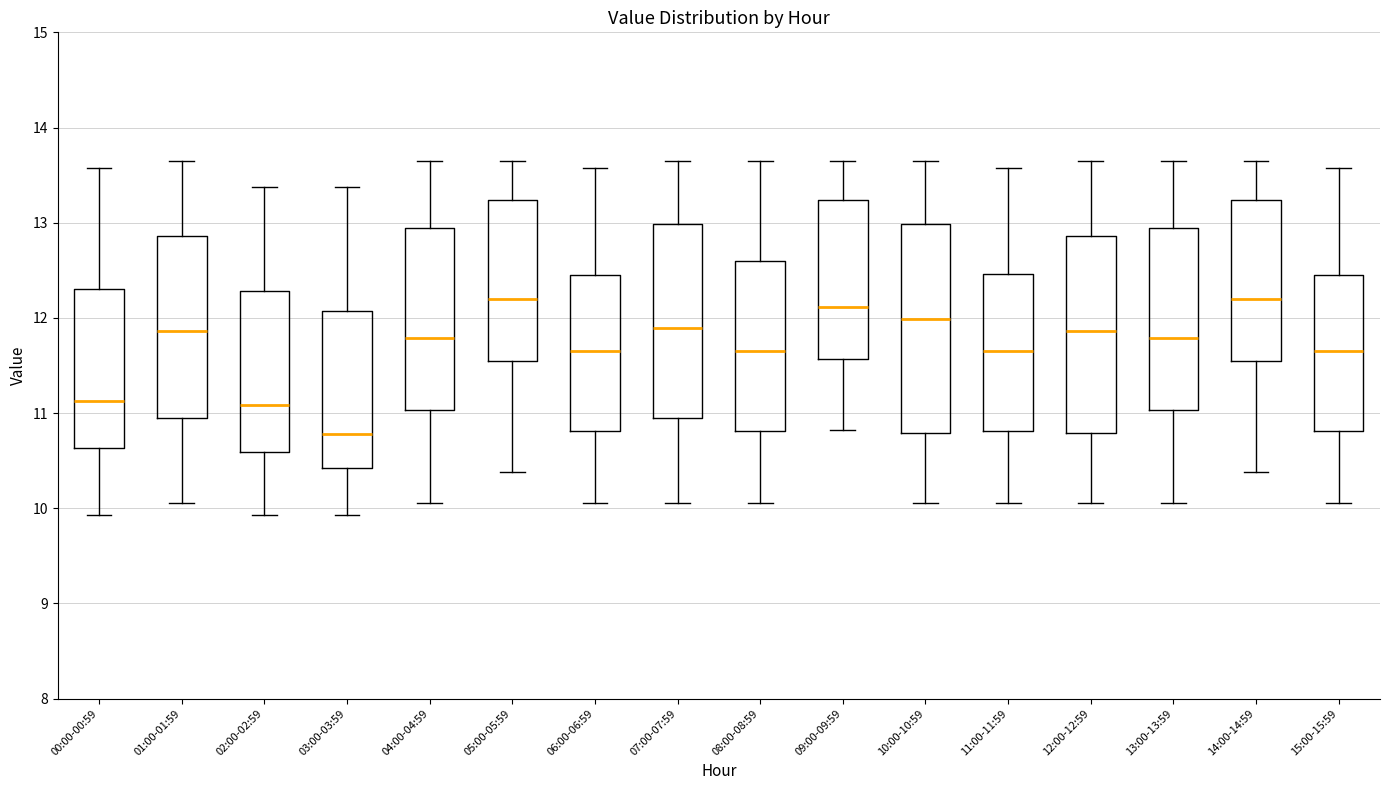

Reading left to right, read every box against the y-axis: the position of its median line, the range the box covers, and the ends of its whiskers. The values are not printed on the chart, so give them approximately, as read against the axis.

00:00-00:59: median 11.1, box 10.6 to 12.3, whiskers 9.9 to 13.6
01:00-01:59: median 11.9, box 11.0 to 12.9, whiskers 10.1 to 13.7
02:00-02:59: median 11.1, box 10.6 to 12.3, whiskers 9.9 to 13.4
03:00-03:59: median 10.8, box 10.4 to 12.1, whiskers 9.9 to 13.4
04:00-04:59: median 11.8, box 11.0 to 12.9, whiskers 10.1 to 13.7
05:00-05:59: median 12.2, box 11.6 to 13.2, whiskers 10.4 to 13.7
06:00-06:59: median 11.7, box 10.8 to 12.5, whiskers 10.1 to 13.6
07:00-07:59: median 11.9, box 11.0 to 13.0, whiskers 10.1 to 13.7
08:00-08:59: median 11.7, box 10.8 to 12.6, whiskers 10.1 to 13.7
09:00-09:59: median 12.1, box 11.6 to 13.2, whiskers 10.8 to 13.7
10:00-10:59: median 12.0, box 10.8 to 13.0, whiskers 10.1 to 13.7
11:00-11:59: median 11.7, box 10.8 to 12.5, whiskers 10.1 to 13.6
12:00-12:59: median 11.9, box 10.8 to 12.9, whiskers 10.1 to 13.7
13:00-13:59: median 11.8, box 11.0 to 12.9, whiskers 10.1 to 13.7
14:00-14:59: median 12.2, box 11.6 to 13.2, whiskers 10.4 to 13.7
15:00-15:59: median 11.7, box 10.8 to 12.5, whiskers 10.1 to 13.6